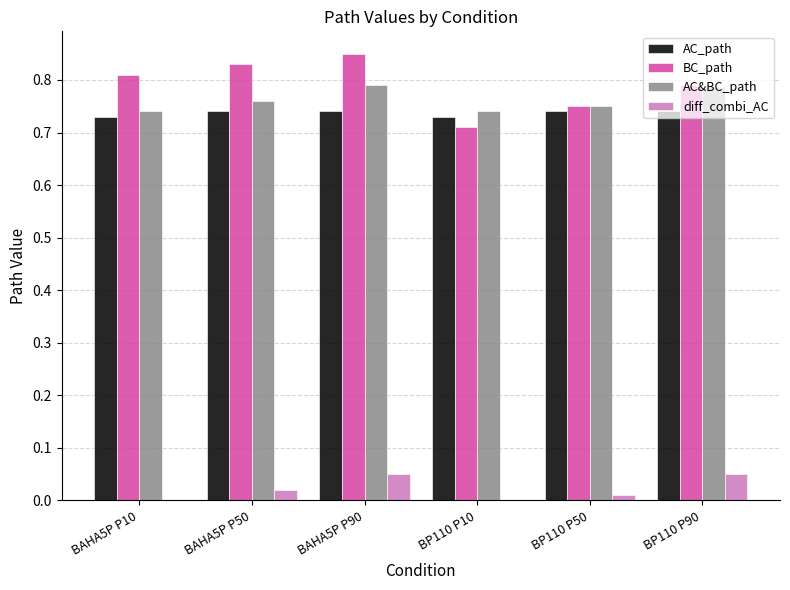

What are all the series names shown in the legend?

AC_path, BC_path, AC&BC_path, diff_combi_AC